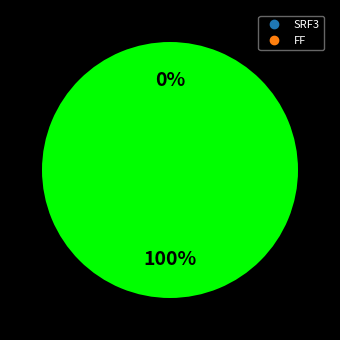

Which slice is the largest?

SRF3